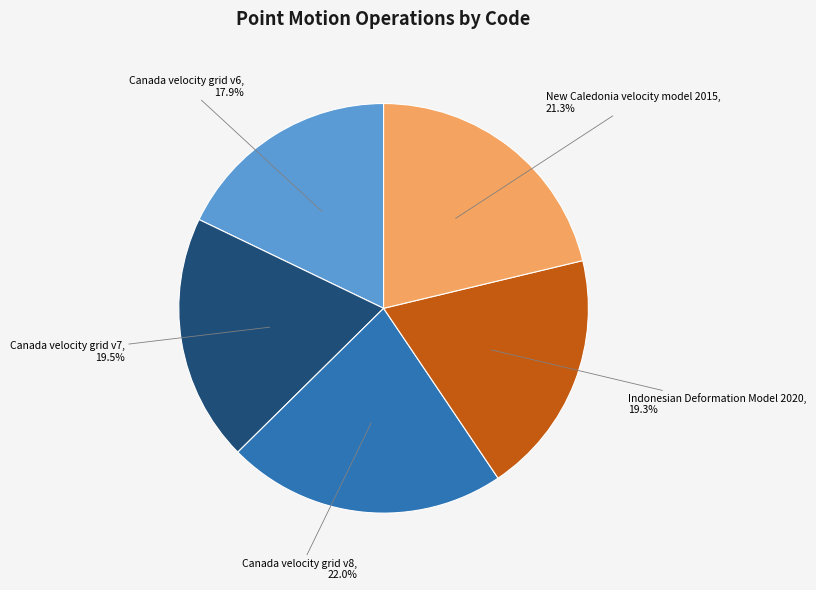

How many segments does this pie chart have?

5